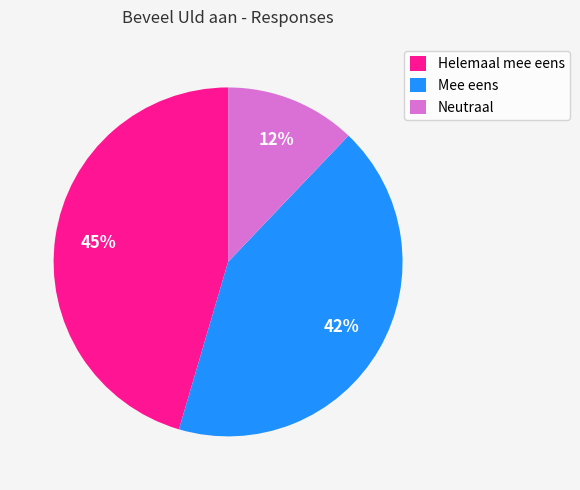

Which has a higher value, Helemaal mee eens or Neutraal?

Helemaal mee eens